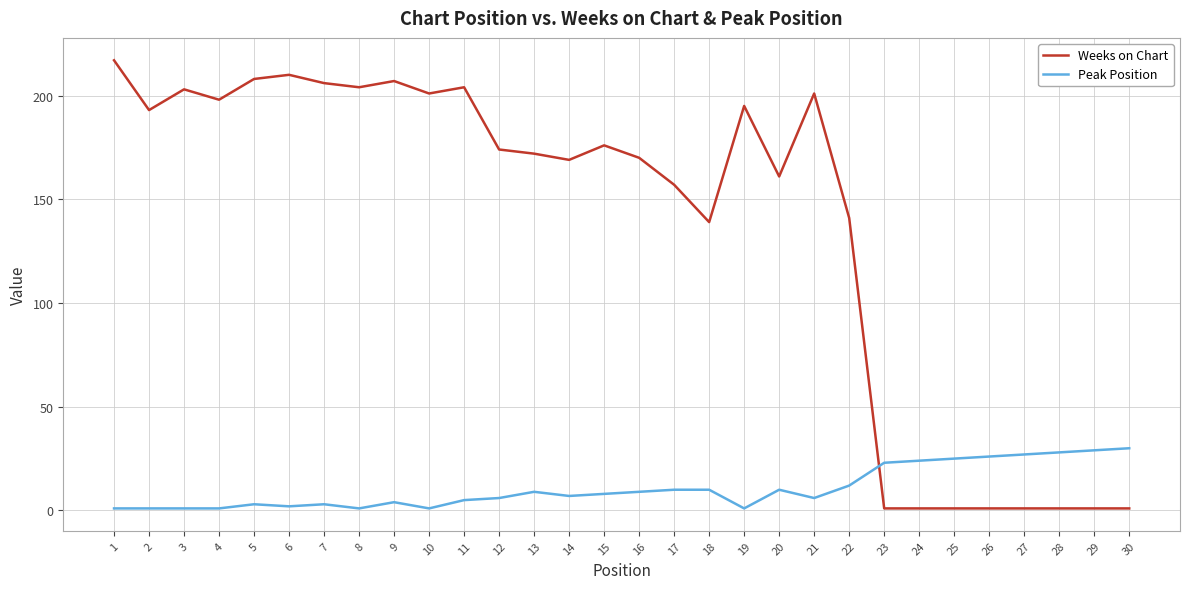

How many lines are shown in the chart?

2